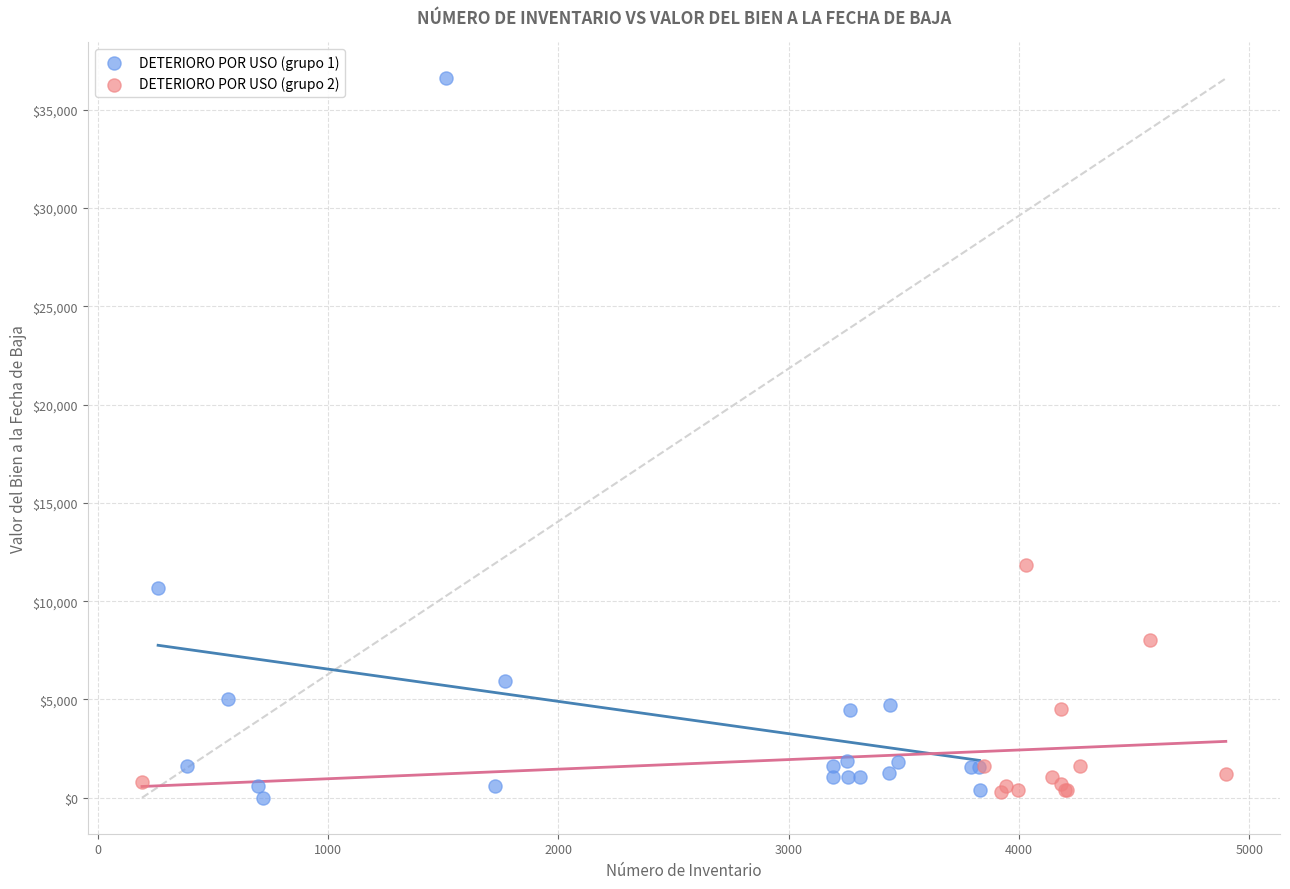

Which series has the largest Y range (max minus min)?

DETERIORO POR USO (grupo 1)